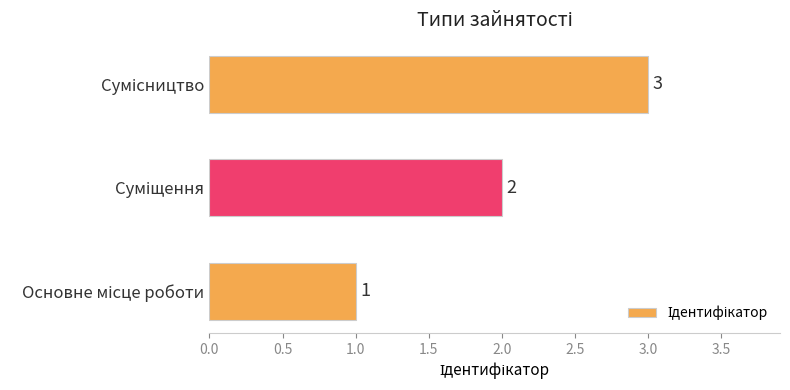

What is the maximum value shown in the chart?

3